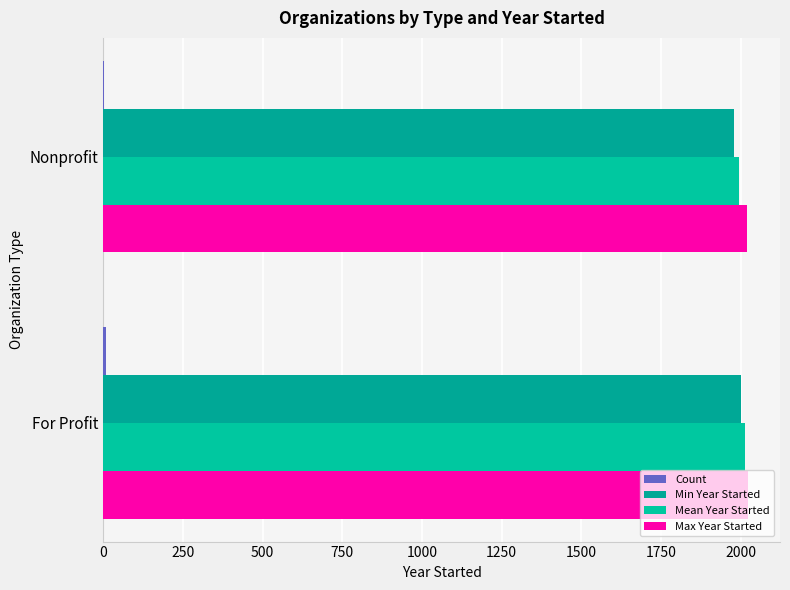

How many distinct data groups are displayed?

4